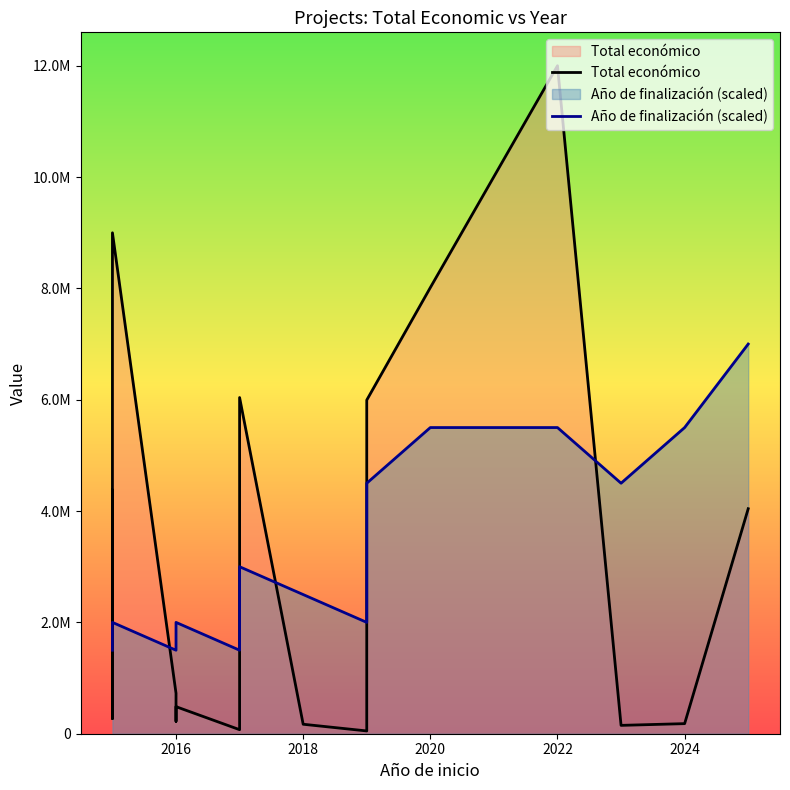

Which series has the widest spread of values?

Total económico